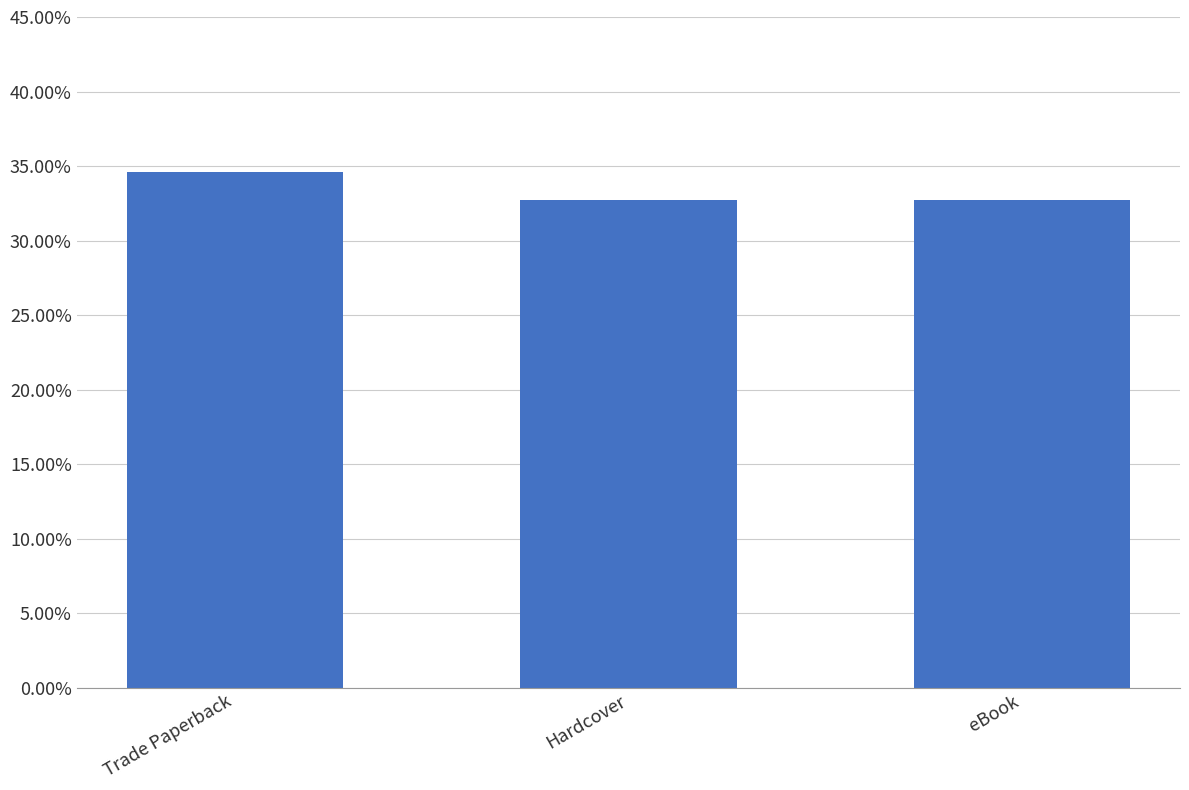

At which category does the chart reach its minimum across all series?

Hardcover